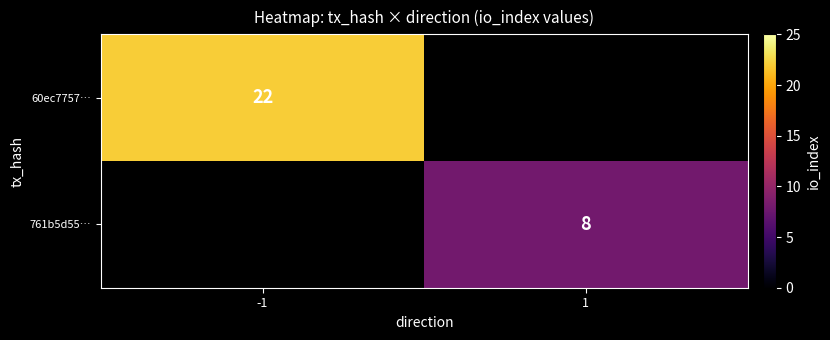

True or false: 60ec7757… has a value of 22 at -1.

True